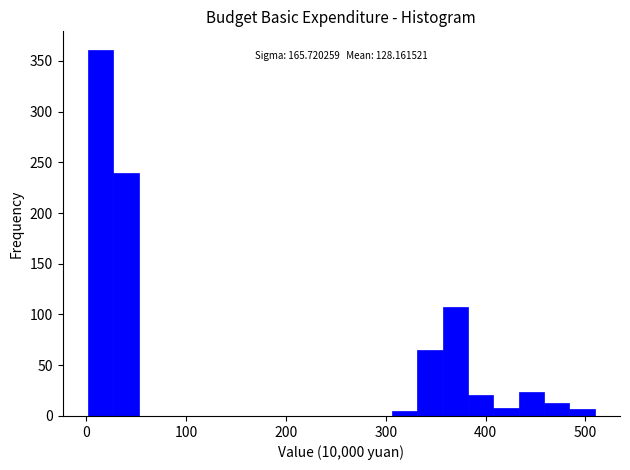

Read against the x-axis, roughly where is the centre of the tallest bar?

10